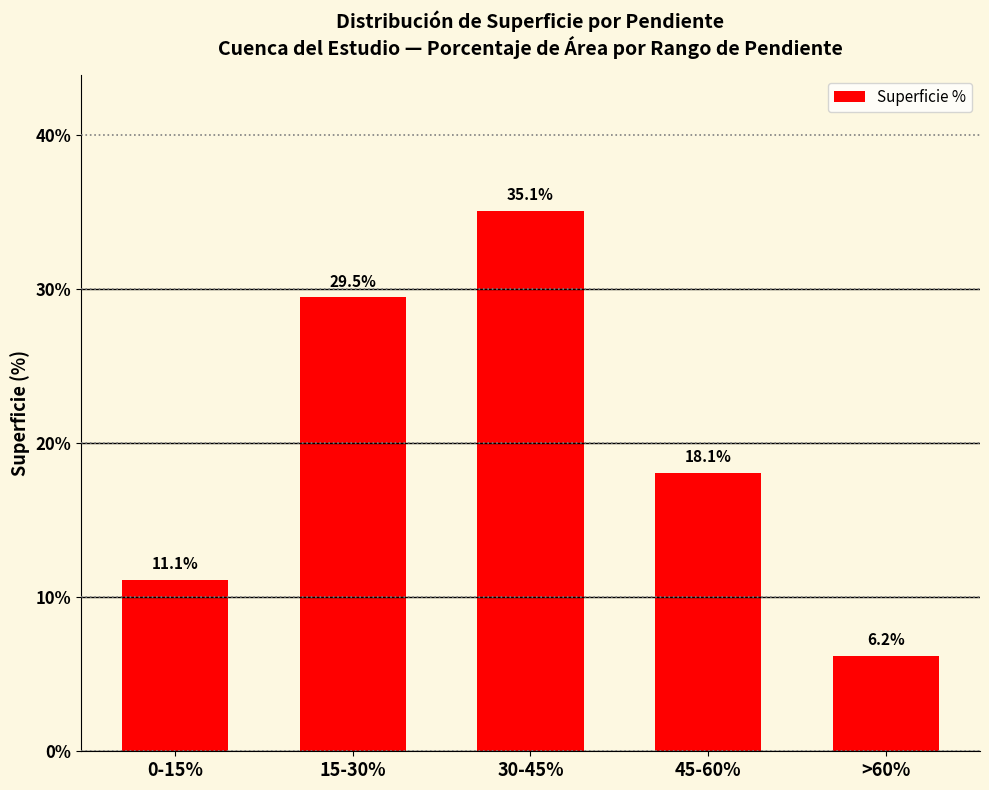

Between >60% and 15-30%, which is larger?

15-30%